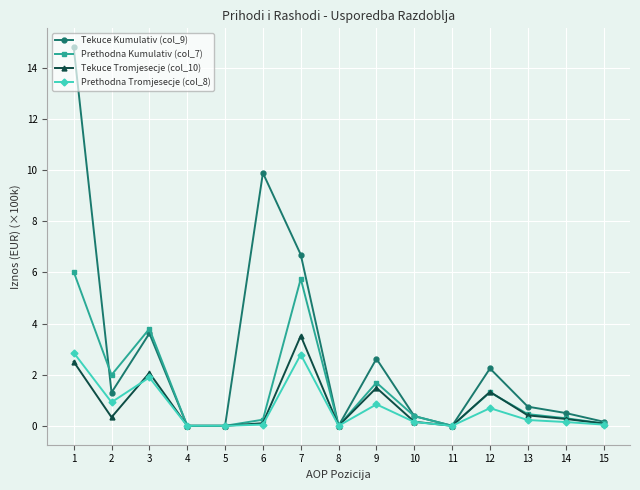

The Tekuce Kumulativ (col_9) series shows 0.8 at 2. True or false?

False